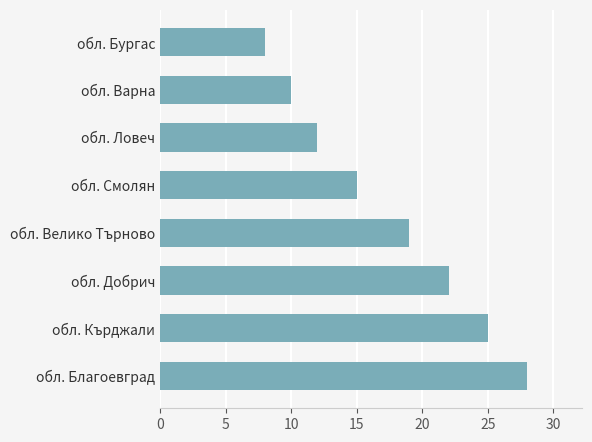

What is the minimum value shown in the chart?

8